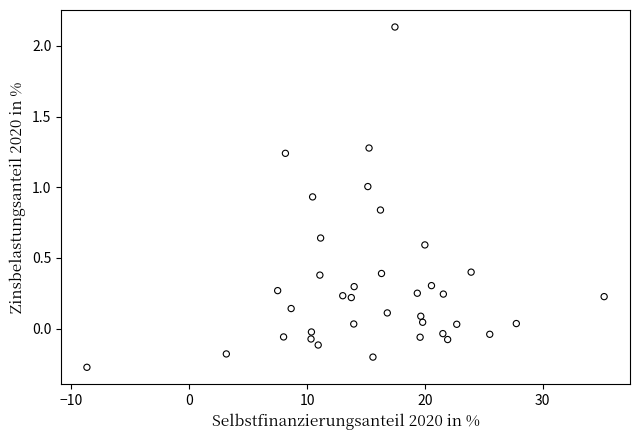

What is the range of Y values (max minus min)?

2.4